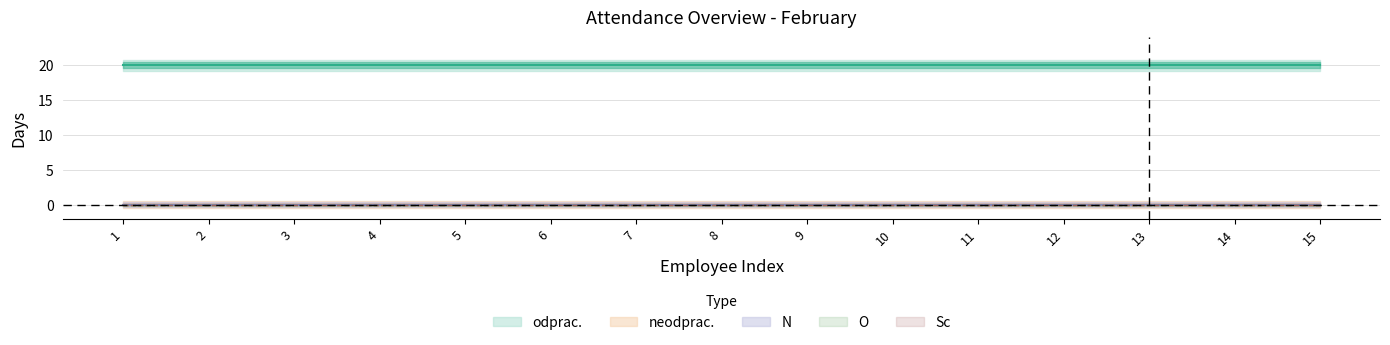

How many lines are shown in the chart?

5